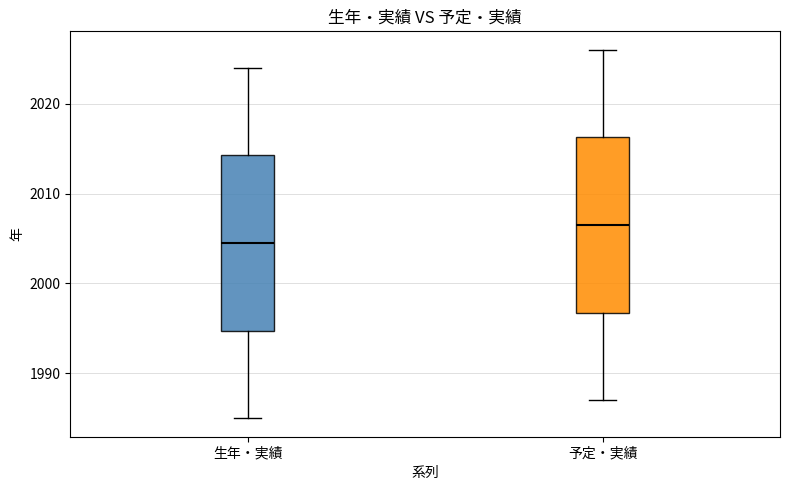

Reading left to right, read every box against the y-axis: the position of its median line, the range the box covers, and the ends of its whiskers. The values are not printed on the chart, so give them approximately, as read against the axis.

生年・実績: median 2005, box 1995 to 2014, whiskers 1985 to 2024
予定・実績: median 2007, box 1997 to 2016, whiskers 1987 to 2026